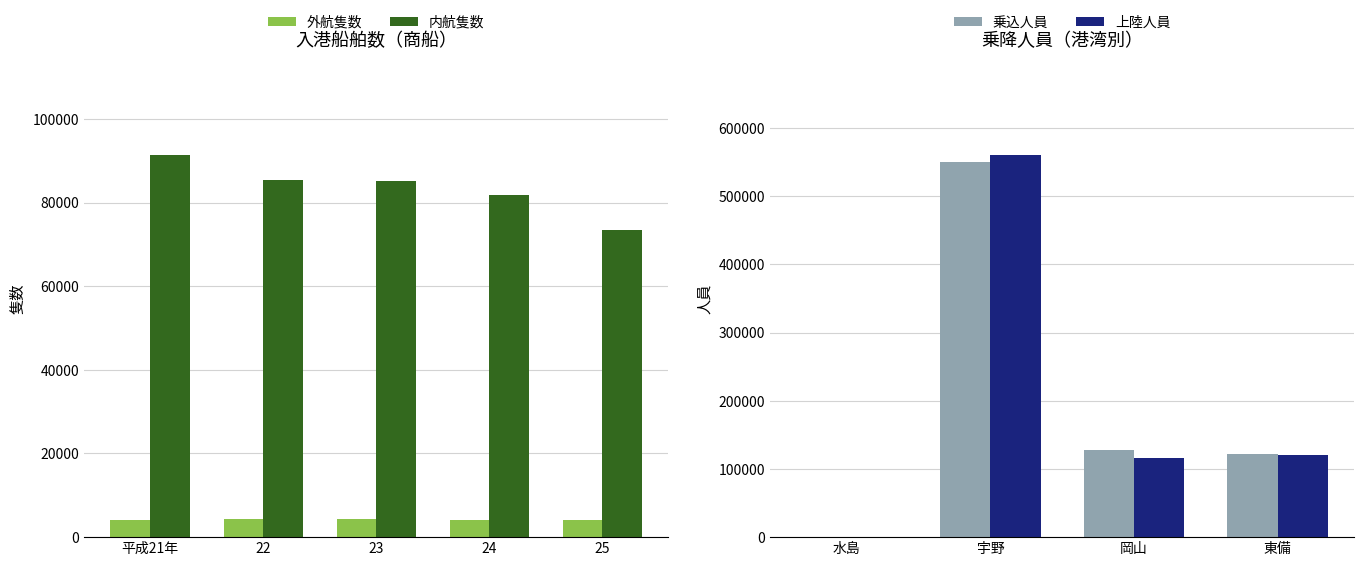

What position from the left is 平成21年?

1